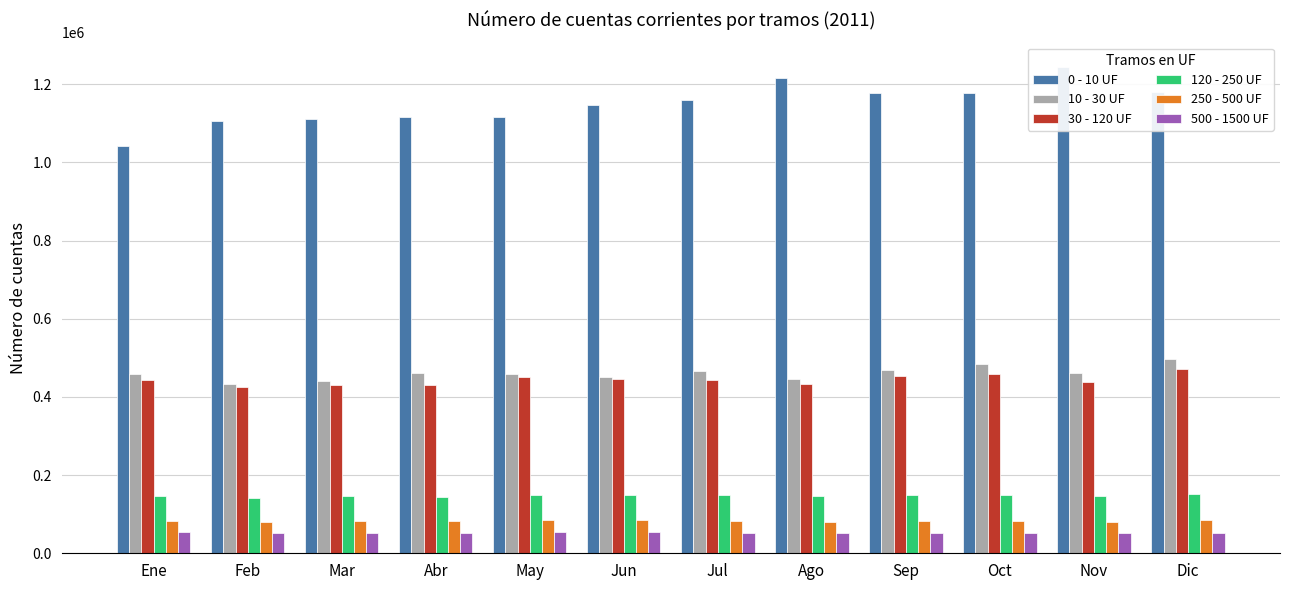

Read the 30 - 120 UF value at May, to the nearest 10.

451150